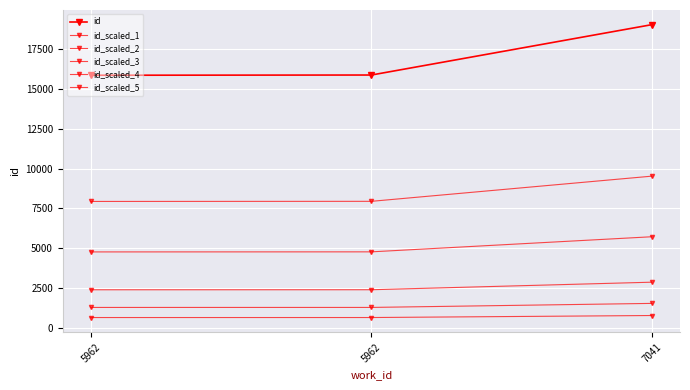

Is it true that id_scaled_2 equals 4758.3 at 5962?

True